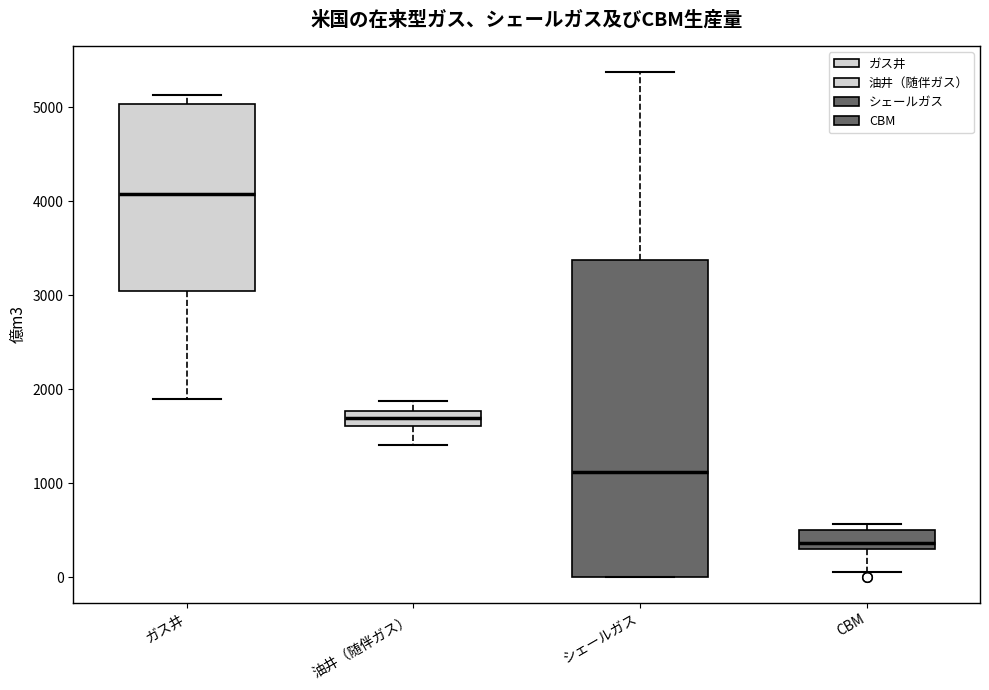

Which box's median line is the highest?

ガス井